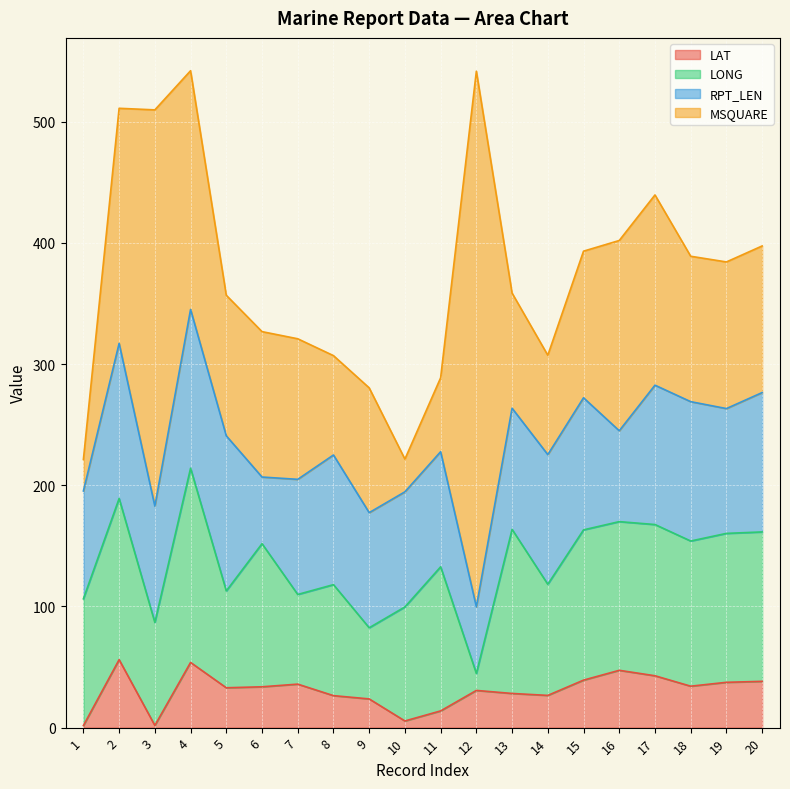

How many series are shown in this chart?

4